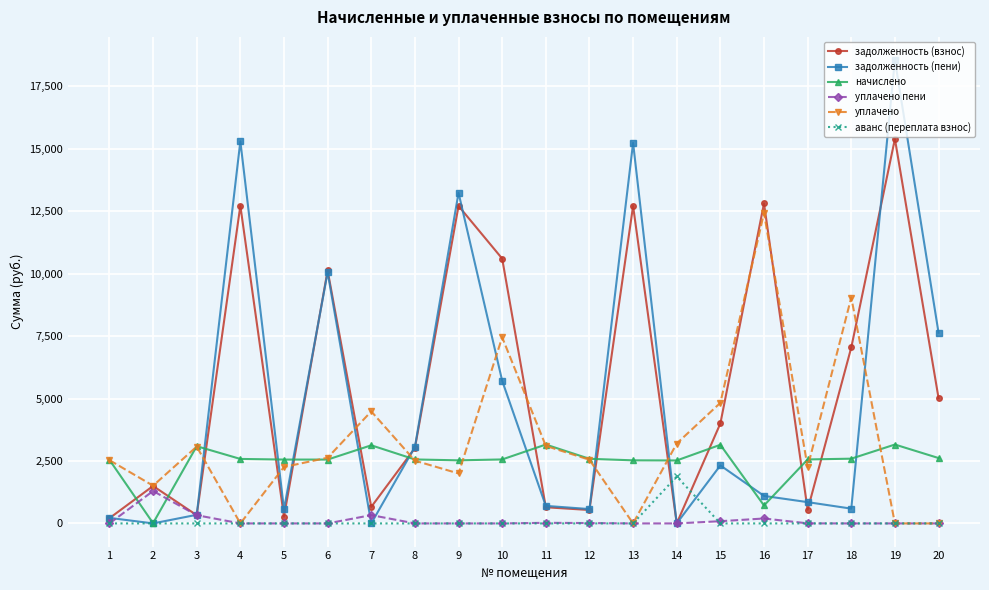

List the series in order of their peak value, highest first.

задолженность (пени), задолженность (взнос), уплачено, начислено, аванс (переплата взнос), уплачено пени